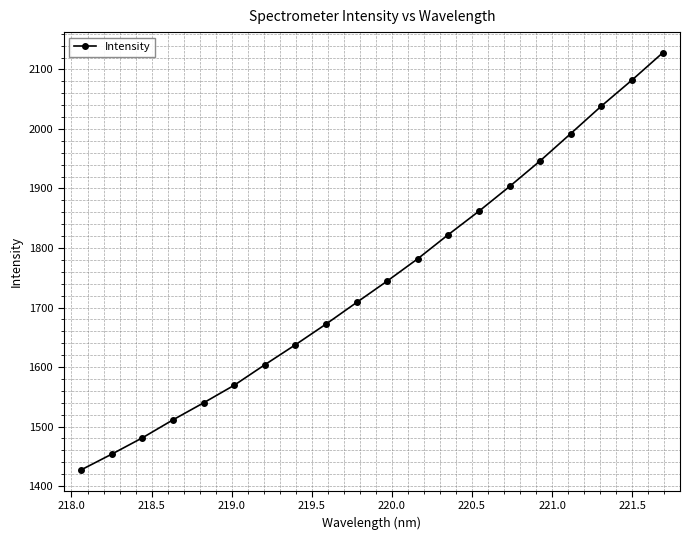

Is this an area chart (filled region under the line)?

No